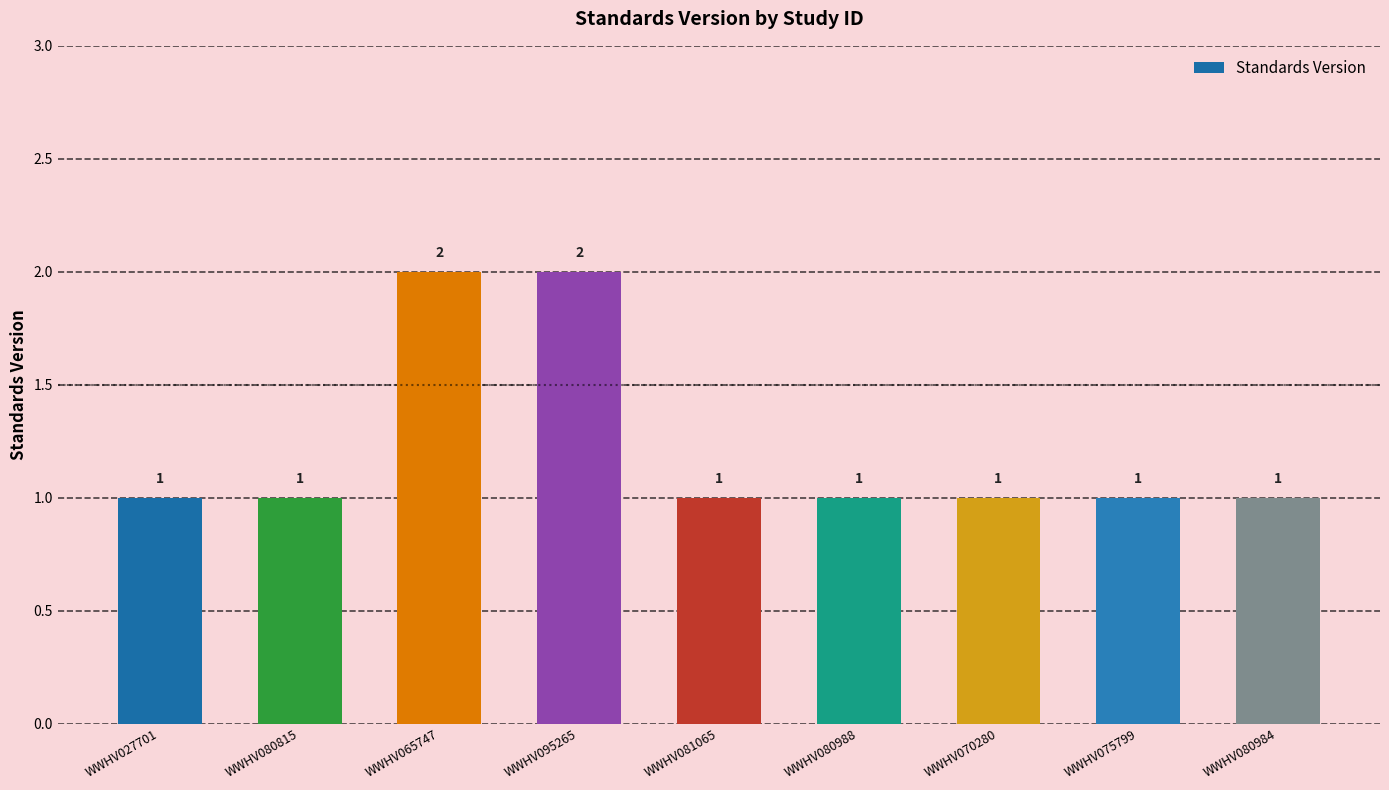

What is the sum of all values?

11